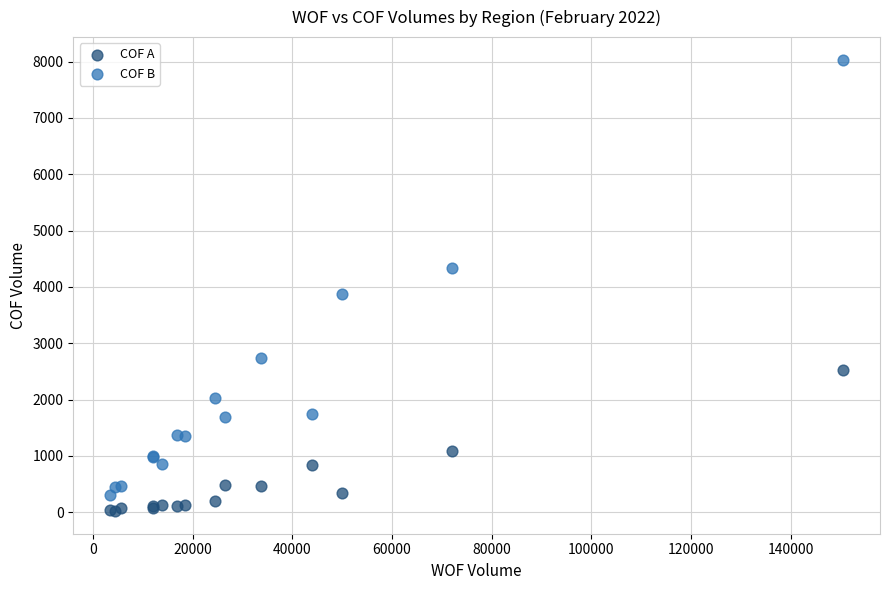

Which series has the largest Y range (max minus min)?

COF B